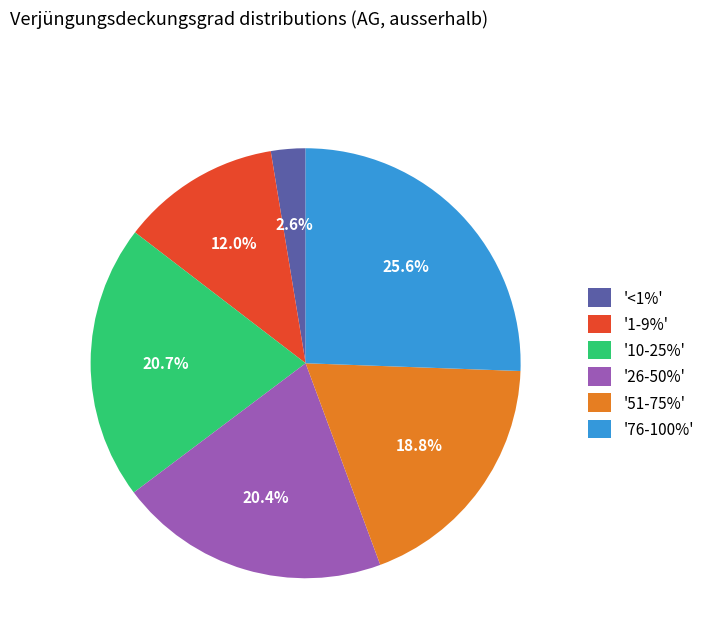

Approximately how many times larger is the value at '1-9%' compared to '10-25%'?

0.6